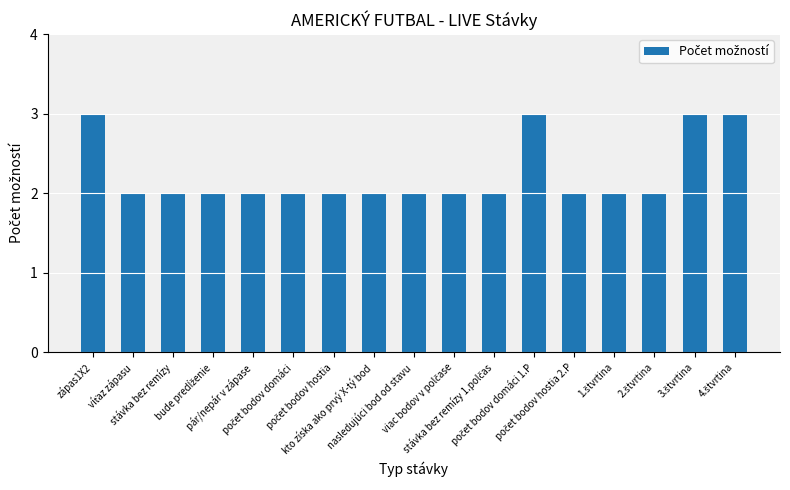

What is the value of the 1st bar from the left?

3